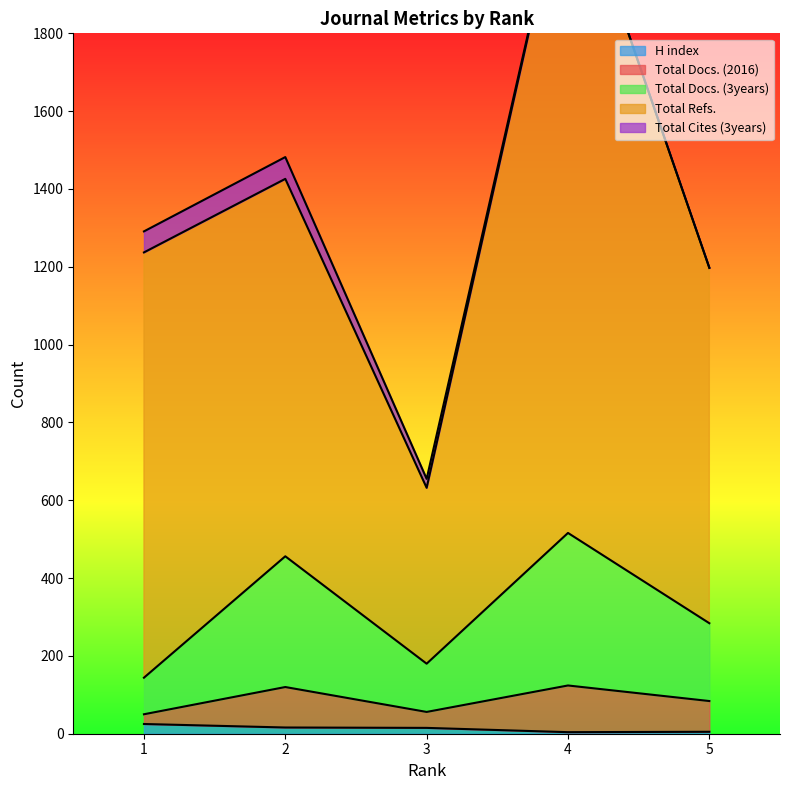

How many values in the Total Docs. (3years) series exceed 284?

2